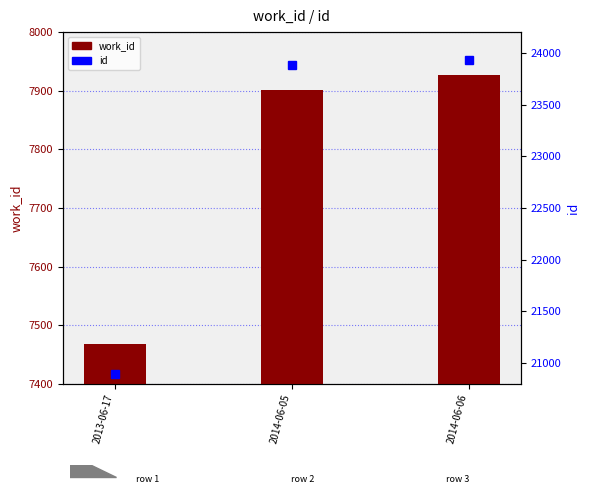

What is the minimum value for id?

20893